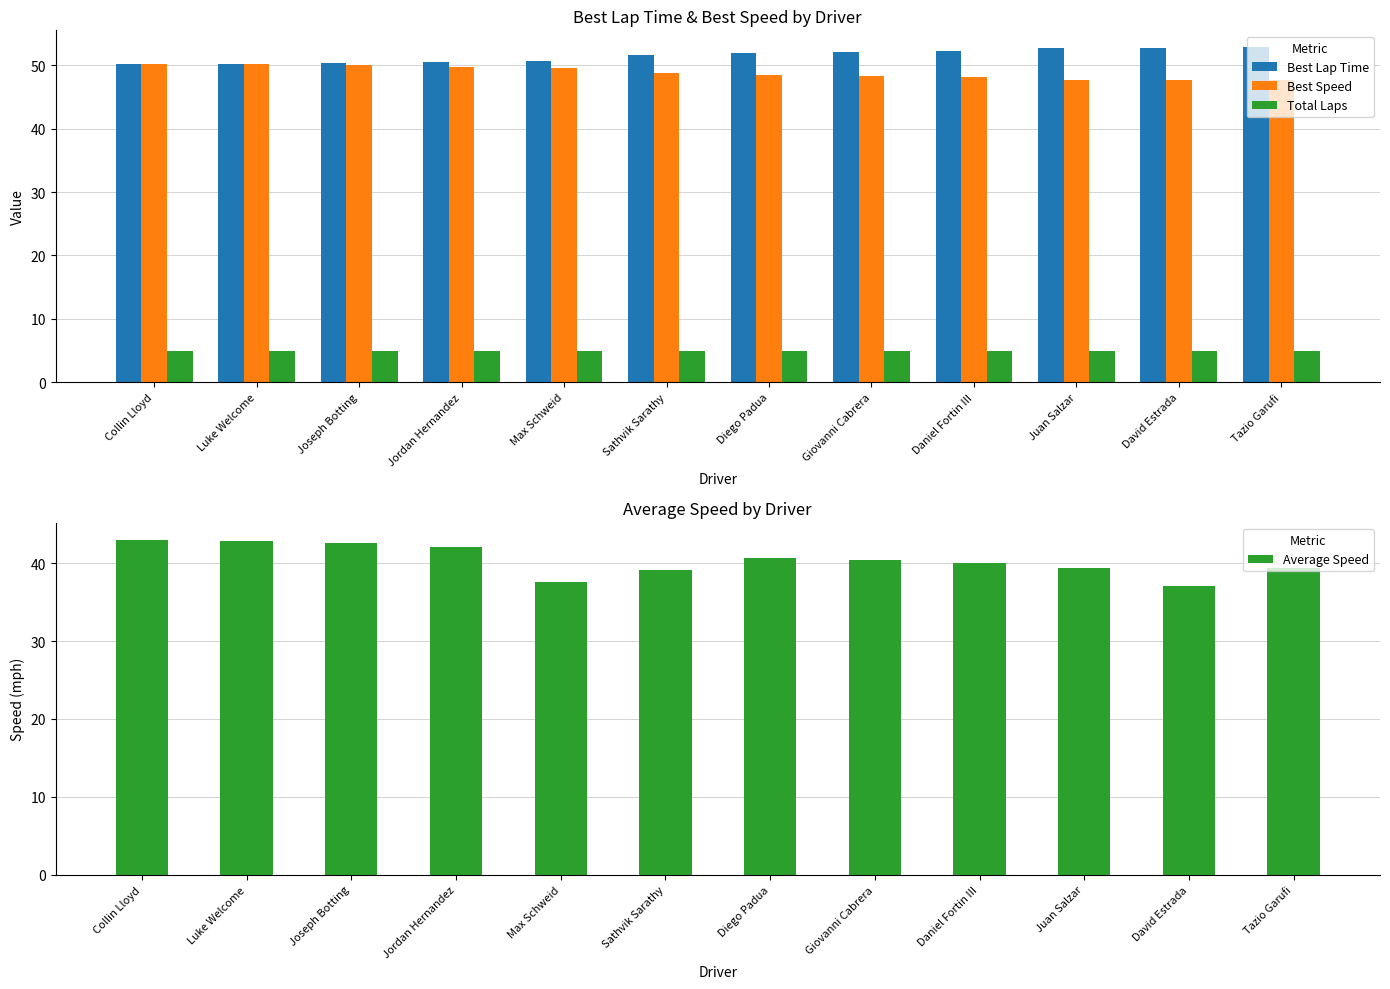

What is the label of the 3rd bar from the right?

Juan Salzar